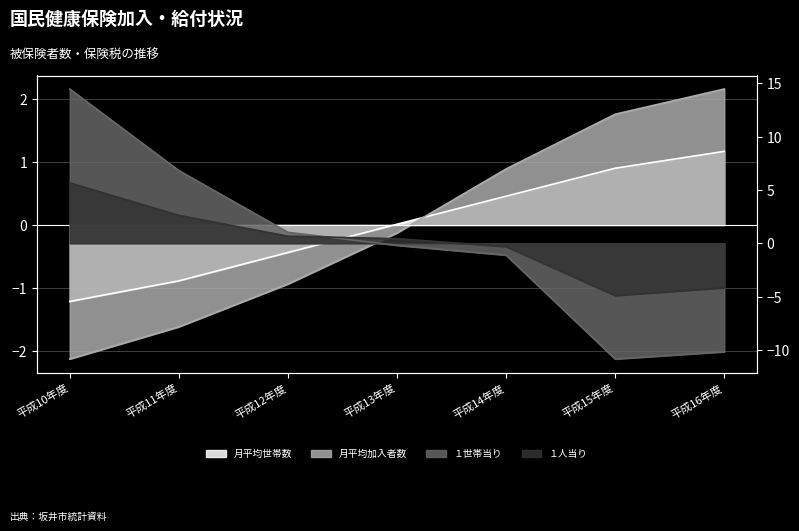

Which series has the largest total across all categories?

１世帯当り